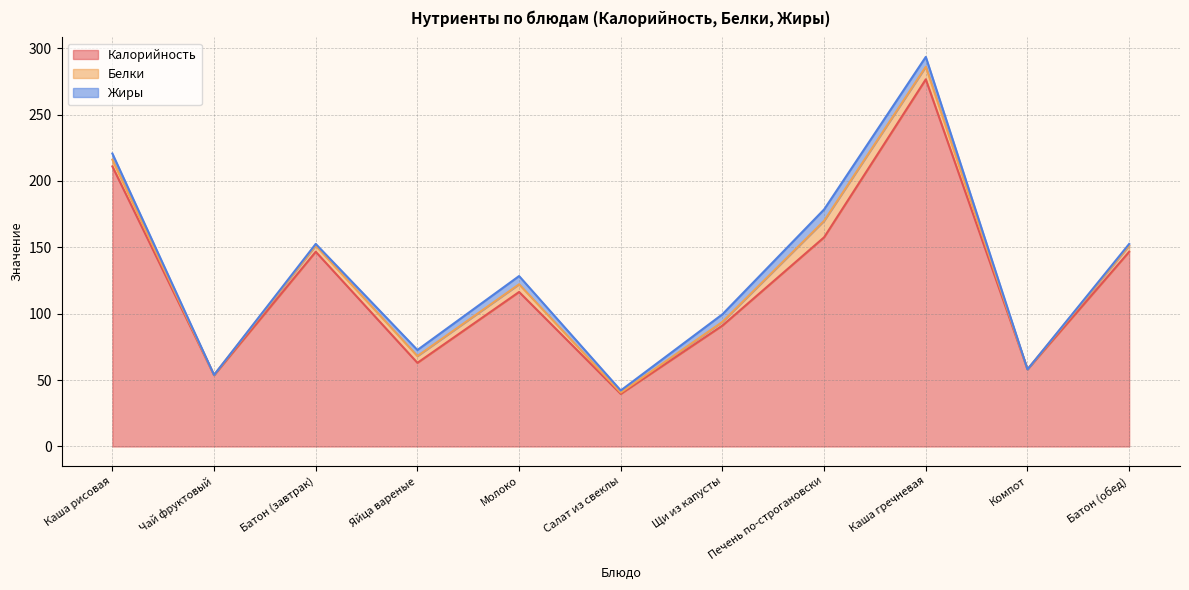

How many values in the Калорийность series exceed 116?

6